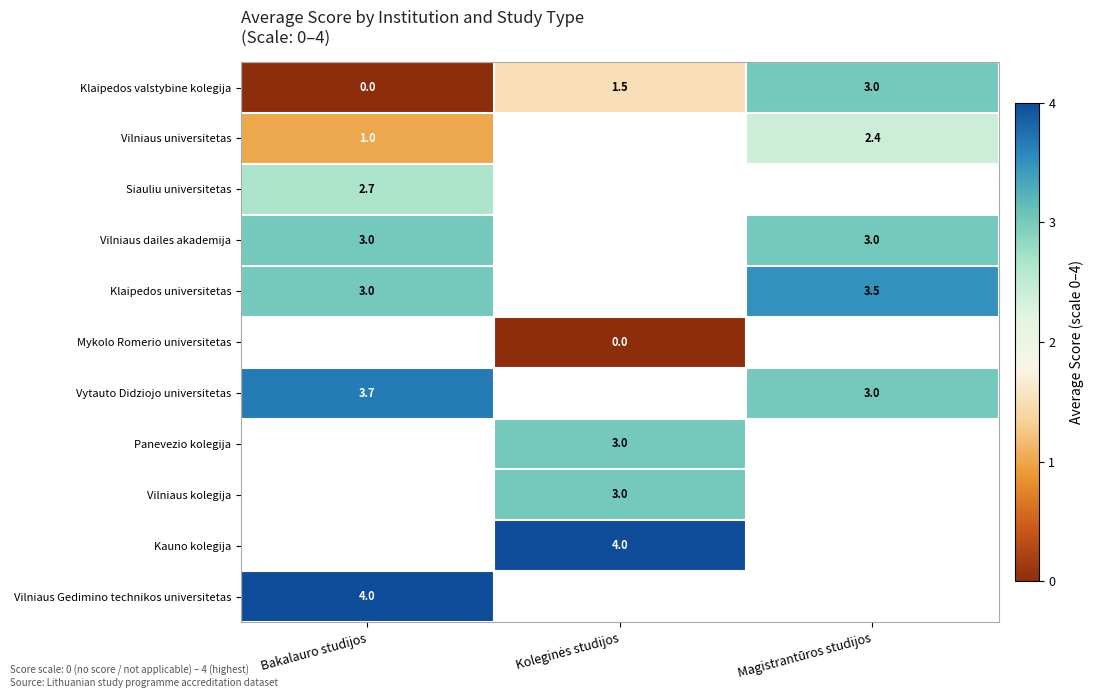

What is the difference between the maximum and minimum values in the Klaipedos valstybine kolegija series?

3.0